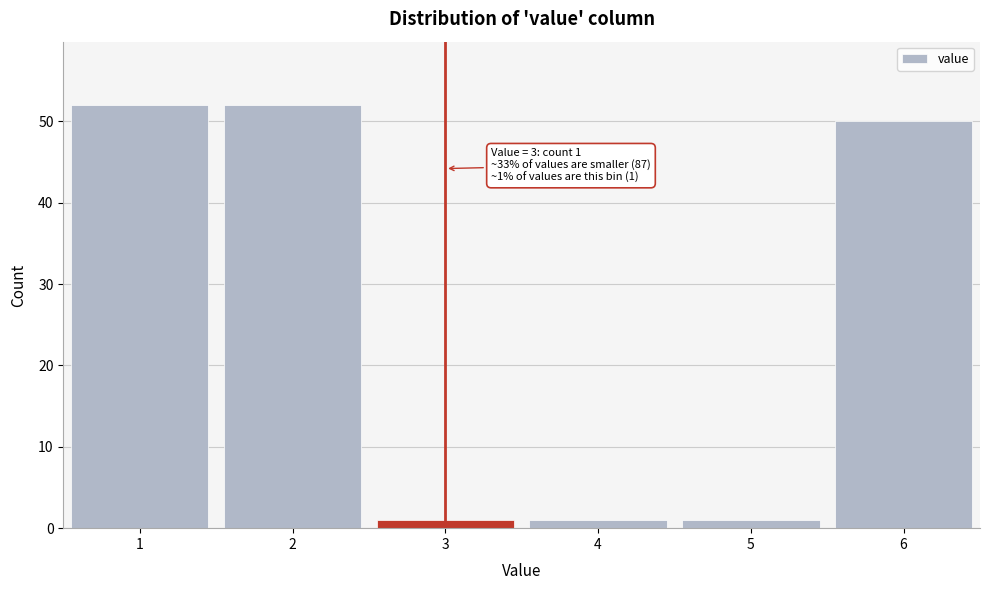

Reading left to right, extract all data points from this chart.

52	52	1	1	1	50